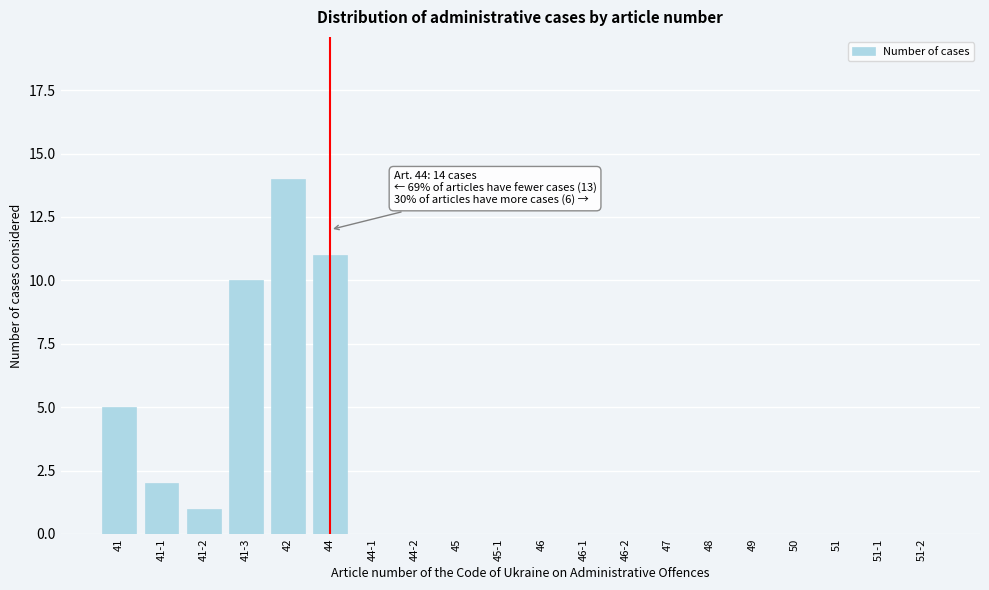

Reading left to right, transcribe all the data shown in this chart.

41=5	41-1=2	41-2=1	41-3=10	42=14	44=11	44-1=0	44-2=0	45=0	45-1=0	46=0	46-1=0	46-2=0	47=0	48=0	49=0	50=0	51=0	51-1=0	51-2=0